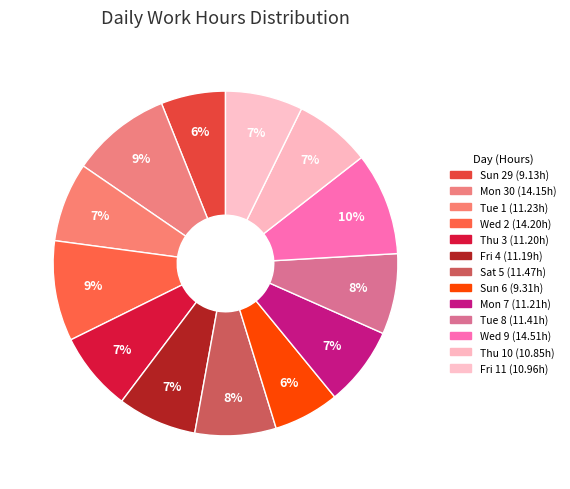

What is the total percentage of Thu 3 and Mon 30?

16.8%